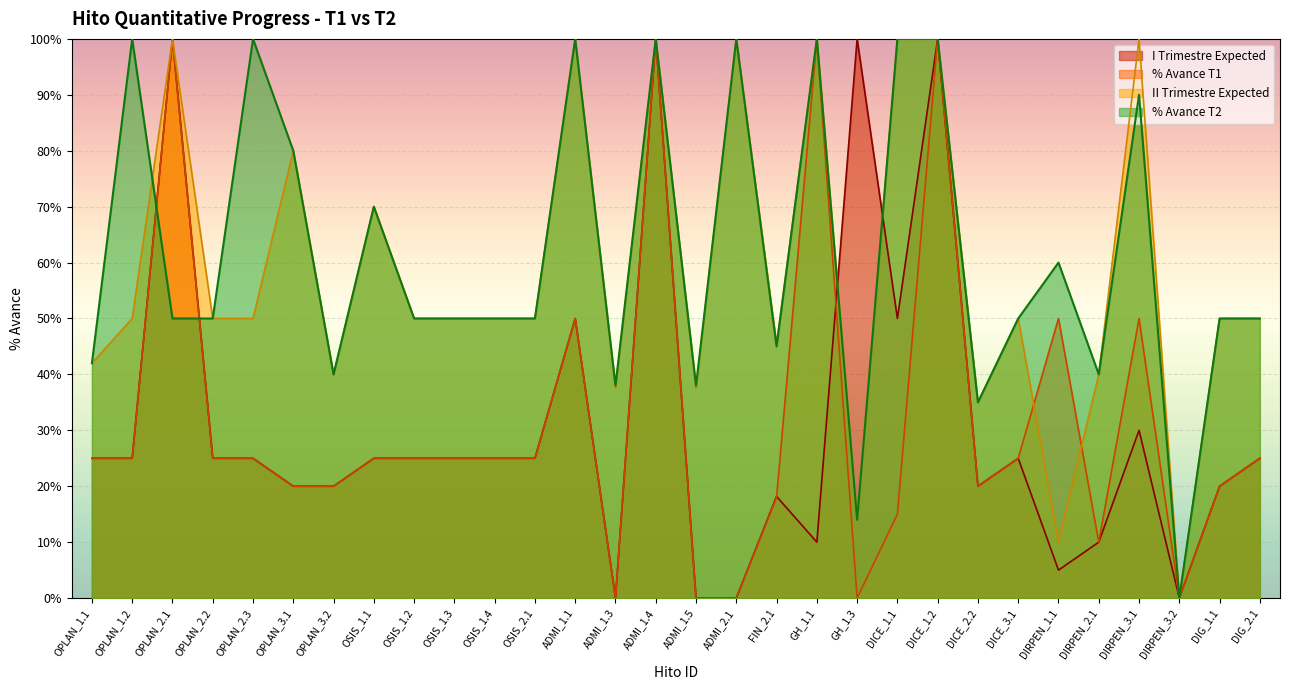

Between which two adjacent categories do % Avance cuantitativo T2 and % Avance cuantitativo T1 first intersect?

OPLAN_1.2 and OPLAN_2.1